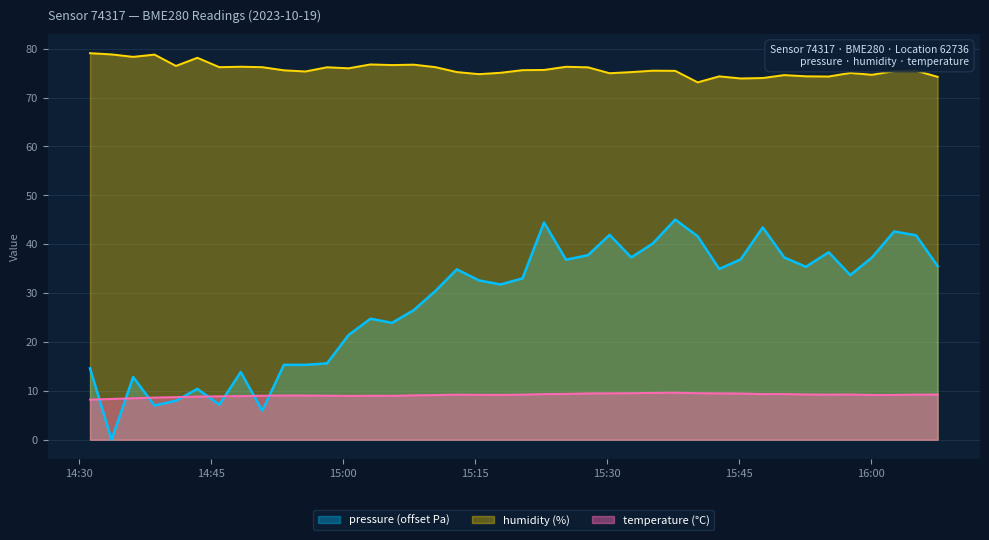

Reading right to left, list all the values displayed in this chart.

pressure: 35.5	41.8	42.6	37.3	33.7	38.3	35.4	37.3	43.4	36.9	34.9	41.6	45.0	40.1	37.3	41.9	37.8	36.8	44.4	33.0	31.8	32.6	34.8	30.4	26.5	23.9	24.8	21.4	15.6	15.3	15.3	5.9	13.8	7.1	10.4	8.0	7.0	12.8	0.0	14.6
humidity: 74.2	75.5	75.4	74.7	75.0	74.3	74.3	74.6	74.0	73.9	74.3	73.1	75.5	75.5	75.2	75.0	76.2	76.3	75.6	75.6	75.1	74.8	75.2	76.2	76.7	76.6	76.8	76.0	76.2	75.3	75.6	76.2	76.3	76.2	78.1	76.5	78.8	78.3	78.8	79.1
temperature: 9.2	9.2	9.2	9.2	9.2	9.2	9.3	9.3	9.3	9.5	9.5	9.5	9.6	9.6	9.5	9.5	9.5	9.4	9.3	9.2	9.2	9.2	9.2	9.1	9.1	9.0	9.0	9.0	9.0	9.0	9.0	9.0	8.9	8.9	8.8	8.7	8.6	8.5	8.3	8.2